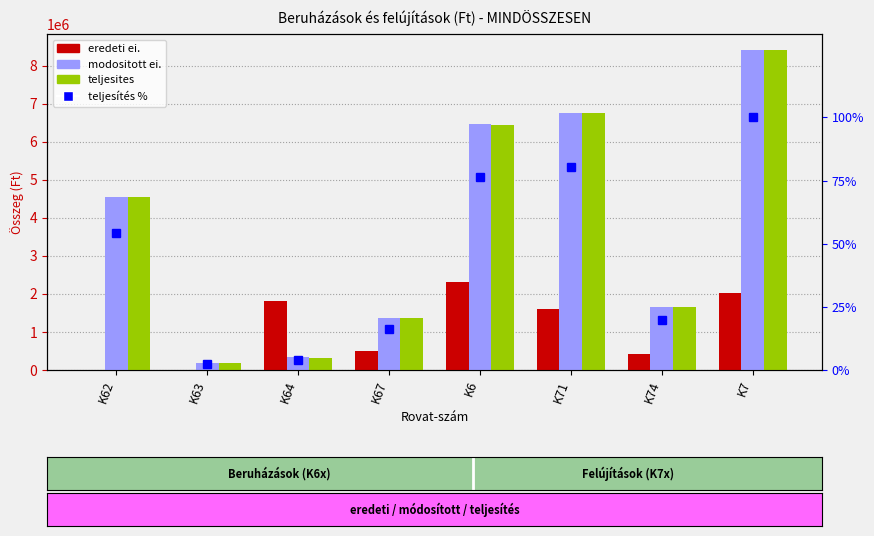

The eredeti ei. series shows 1824803.0 at K64. True or false?

True